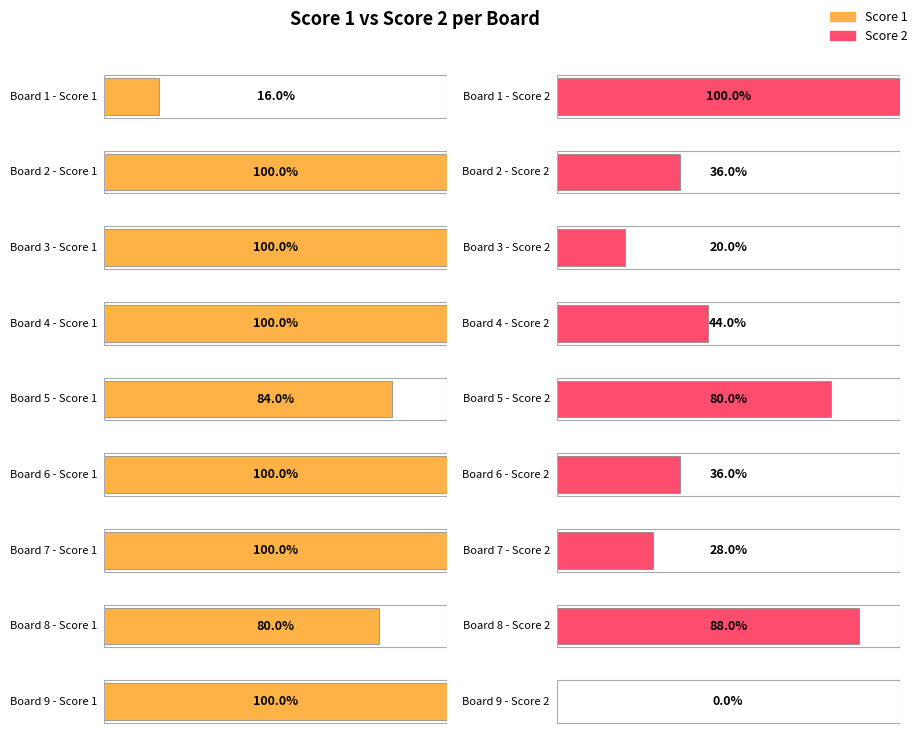

The value of Score 2 at 4 is 20. True or false?

False